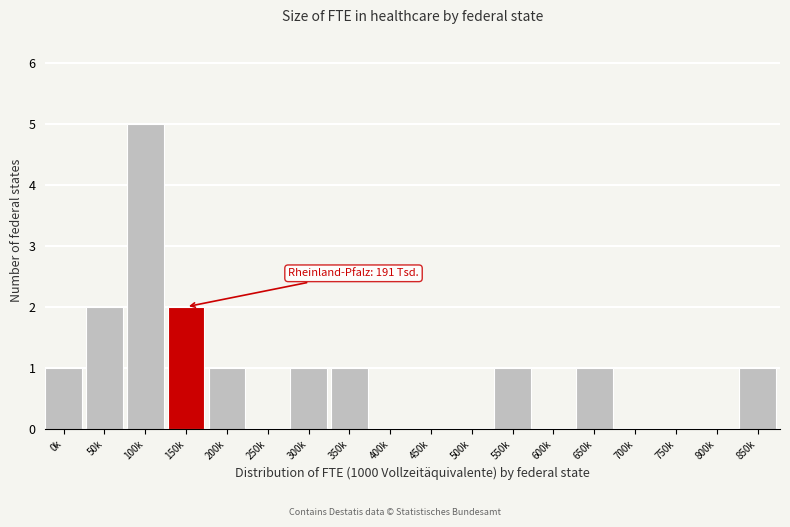

Reading right to left, transcribe all the data shown in this chart.

850k=1	800k=0	750k=0	700k=0	650k=1	600k=0	550k=1	500k=0	450k=0	400k=0	350k=1	300k=1	250k=0	200k=1	150k=2	100k=5	50k=2	0k=1